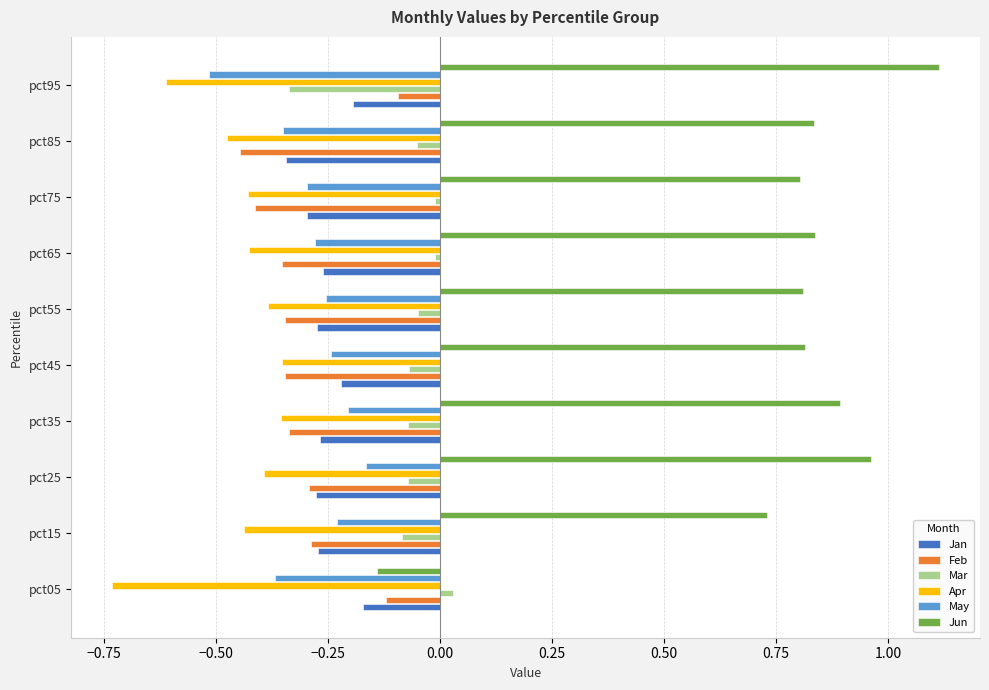

What is the difference between the highest and lowest values at pct95?

1.7